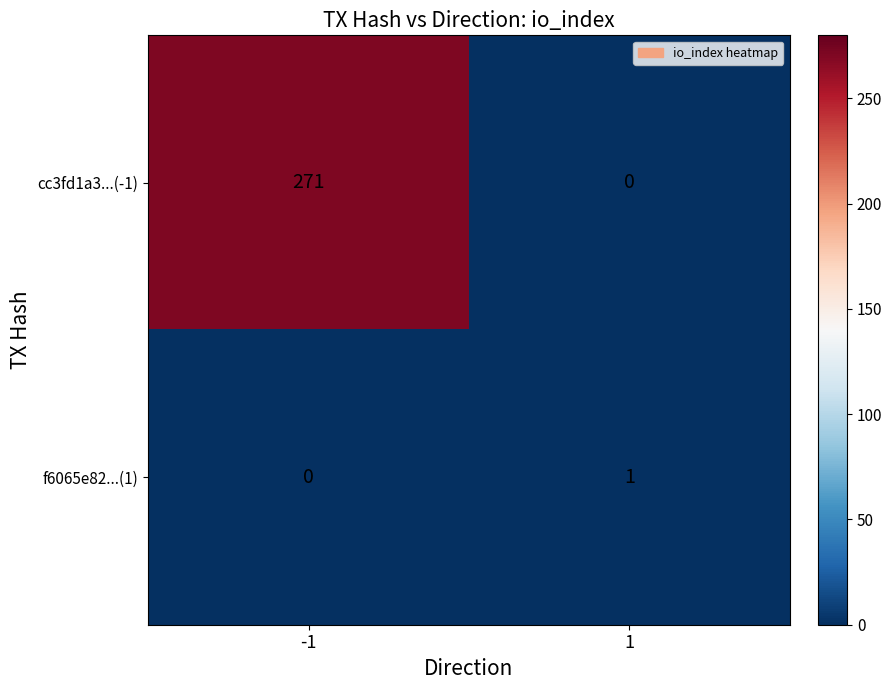

What is the greatest value displayed?

271